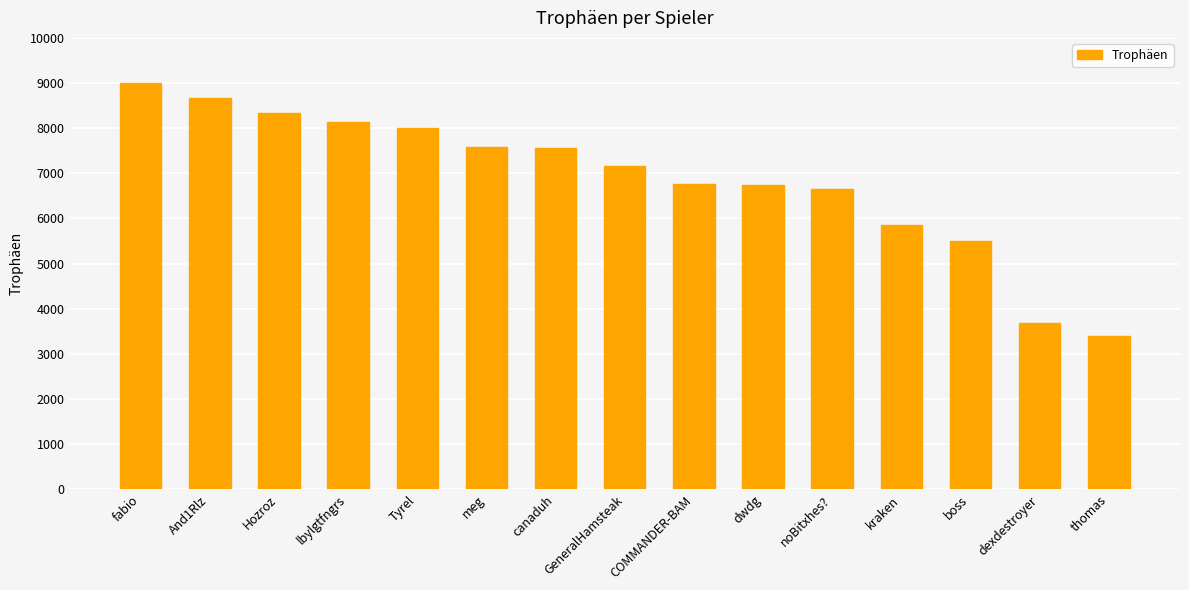

What is the smallest value displayed?

3400